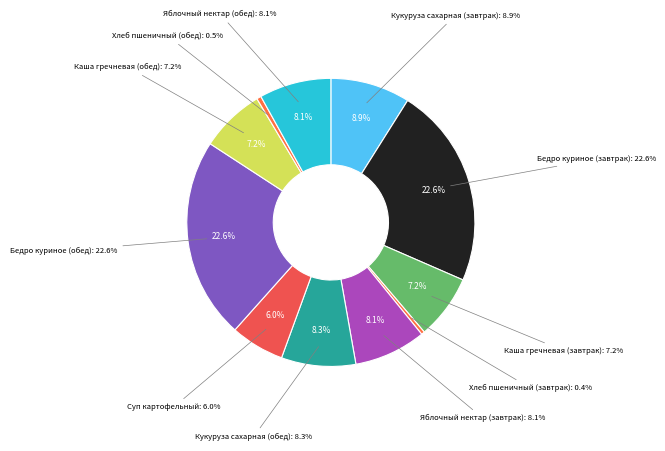

Count the number of slices in the pie.

11